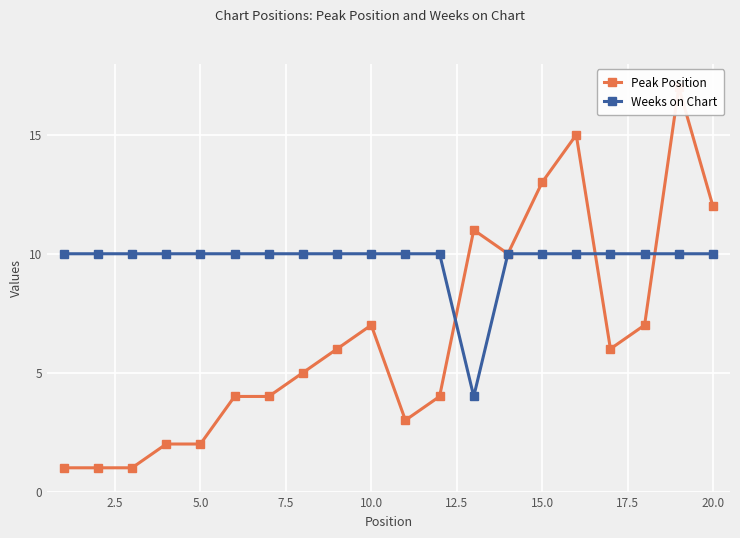

True or false: Weeks on Chart has a value of 5 at 20.0.

False